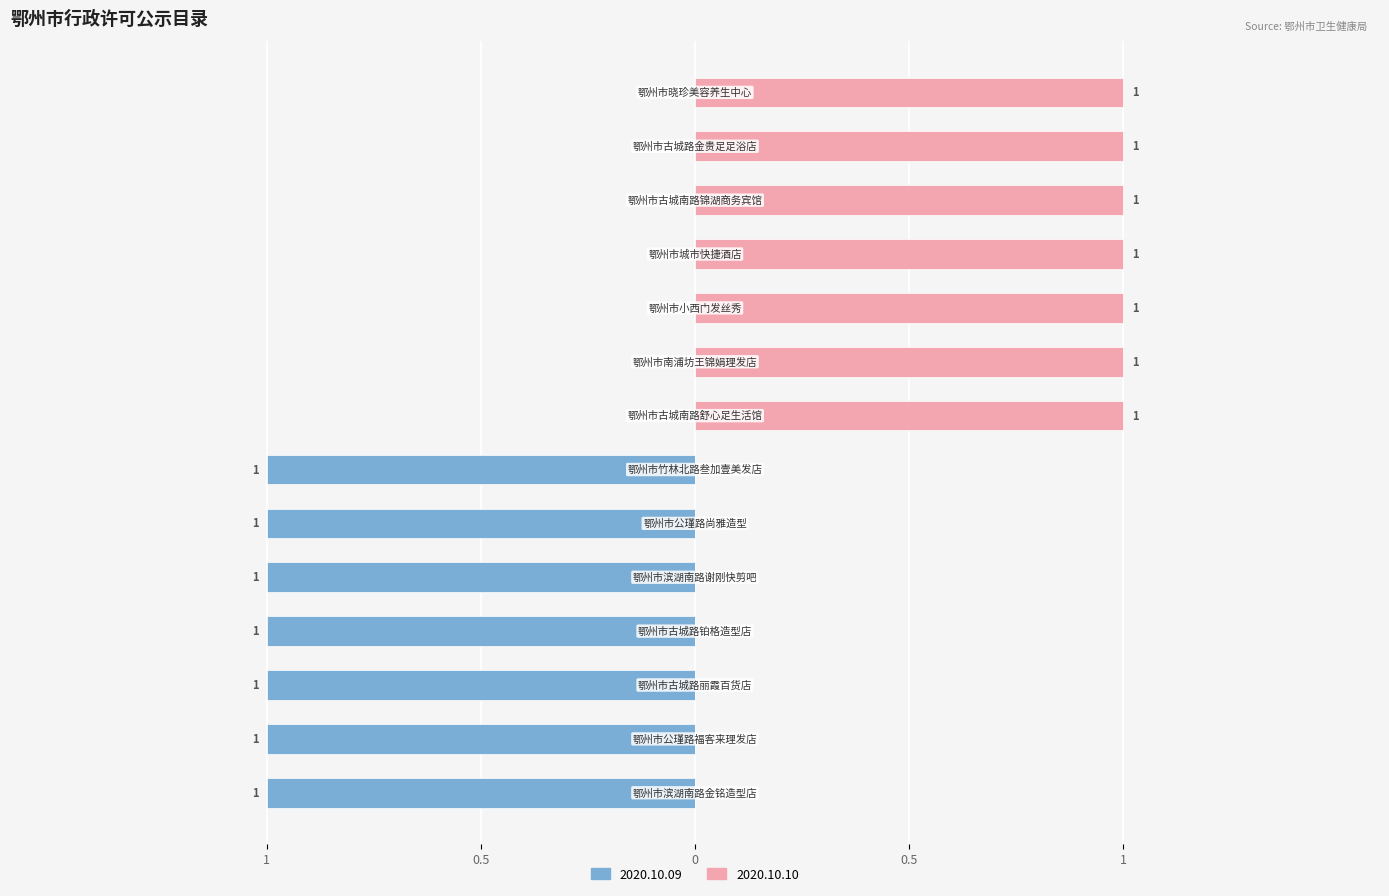

What is the sum of all 许可决定日期2020.10.10 values?

7